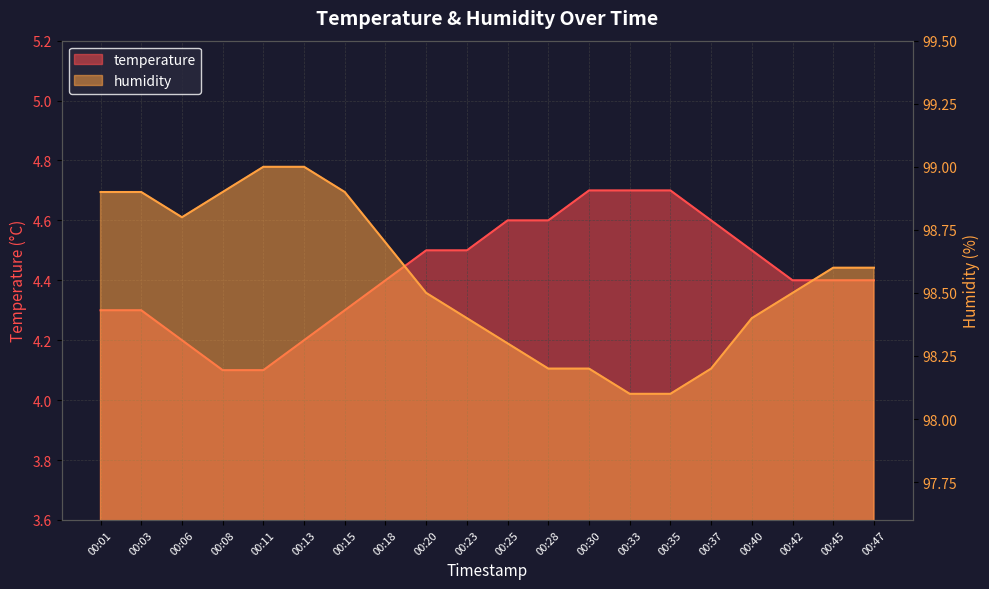

True or false: humidity and temperature cross at least once.

False